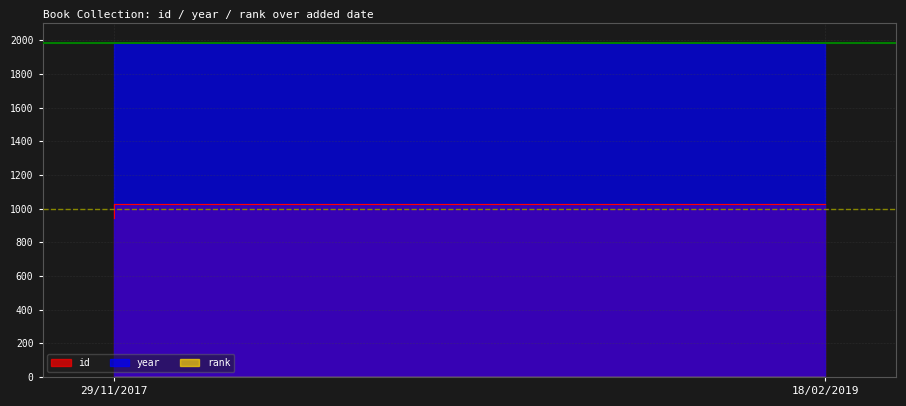

Which has a higher value, 29/11/2017 or 18/02/2019?

18/02/2019